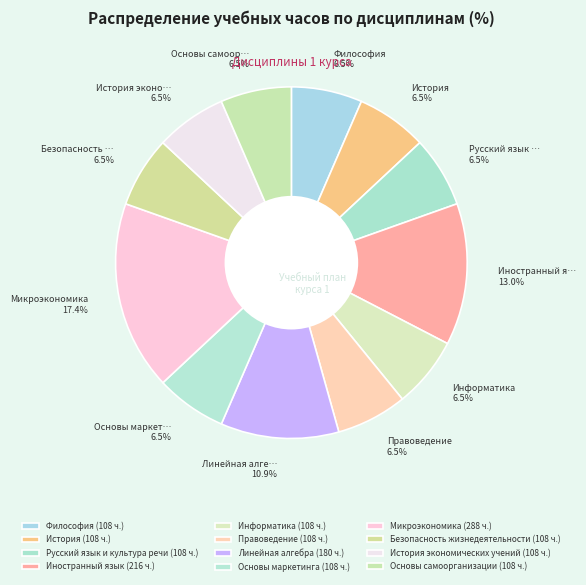

Rank the categories by value from highest to lowest.

Микроэкономика, Иностранный язык, Линейная алгебра, Философия, История, Русский язык и культура речи, Информатика, Правоведение, Основы маркетинга, Безопасность жизнедеятельности, История экономических учений, Основы самоорганизации